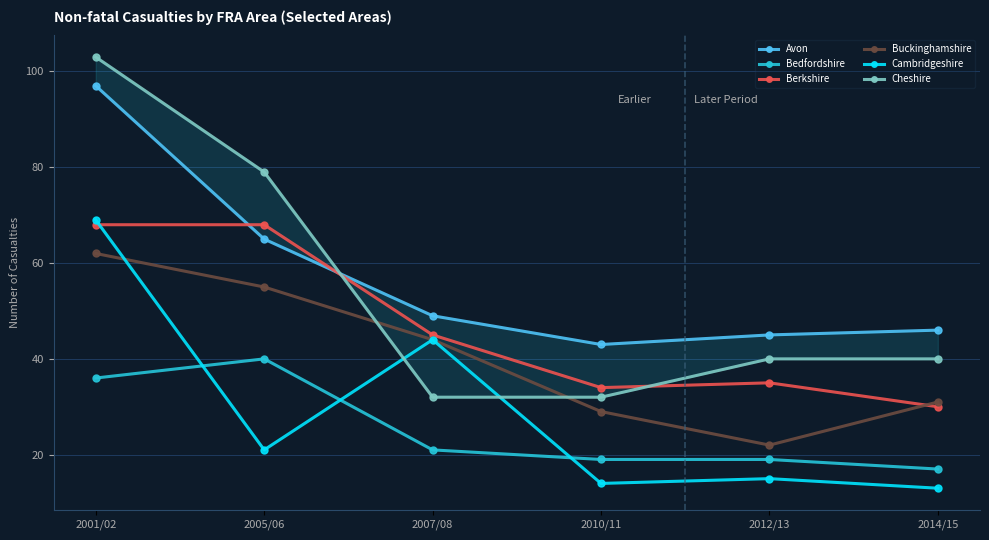

True or false: Bedfordshire and Berkshire cross at least once.

False